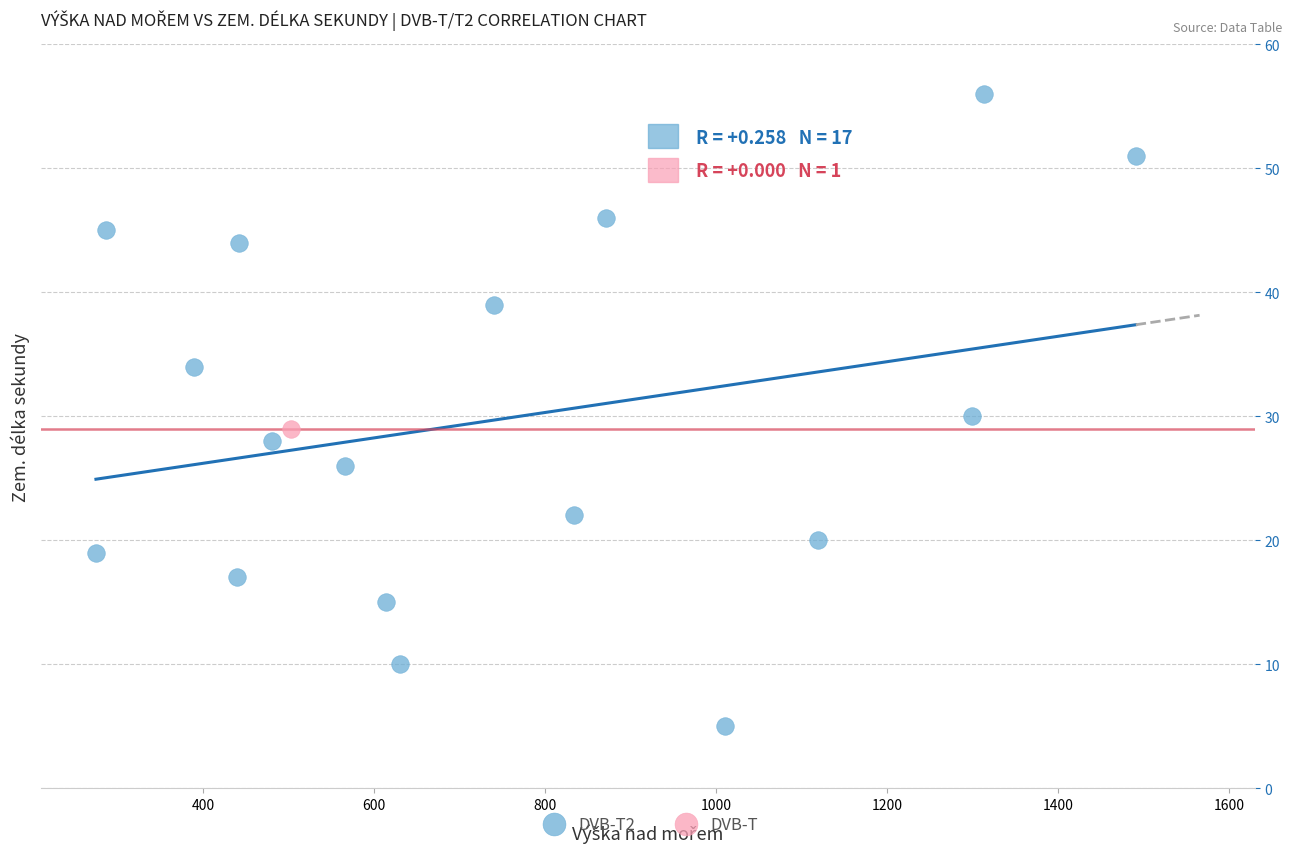

What are all the series names shown in the legend?

DVB-T2, DVB-T